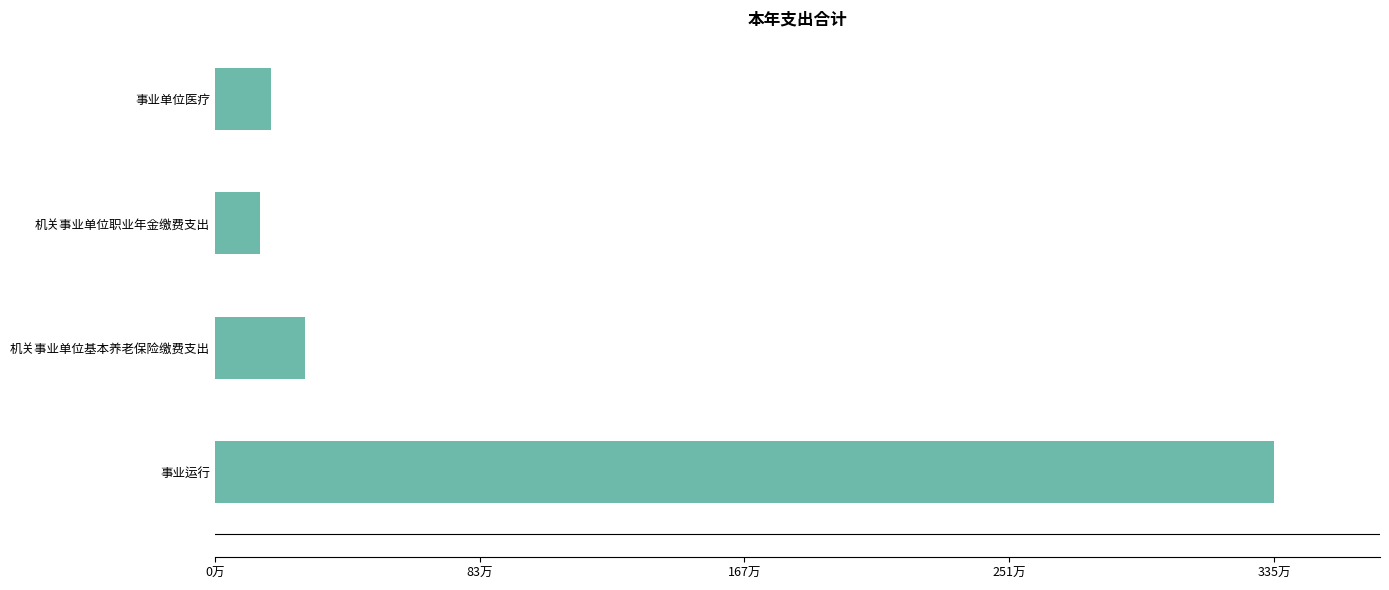

Does the chart contain any negative values?

No